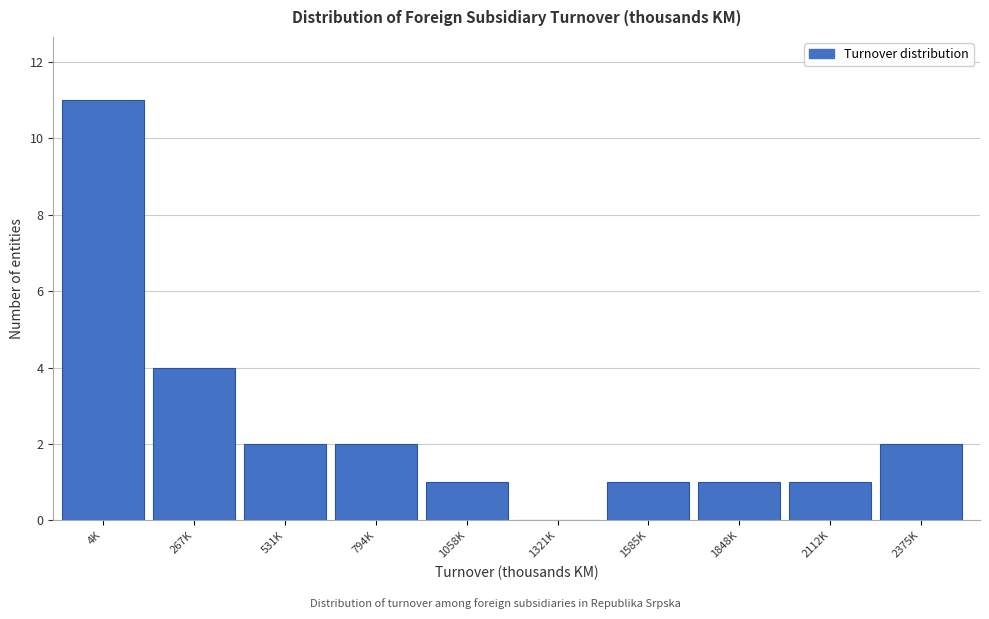

Reading left to right, extract all data points from this chart.

4K=11	267K=4	531K=2	794K=2	1058K=1	1321K=0	1585K=1	1848K=1	2112K=1	2375K=2